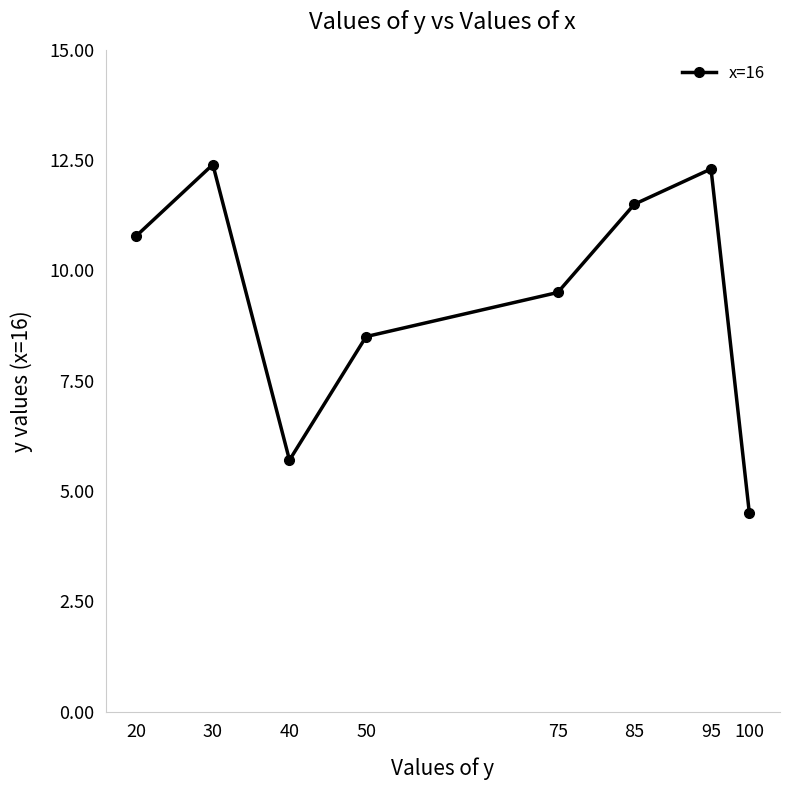

Reading left to right, extract all data points from this chart.

20=10.8	30=12.4	40=5.7	50=8.5	75=9.5	85=11.5	95=12.3	100=4.5